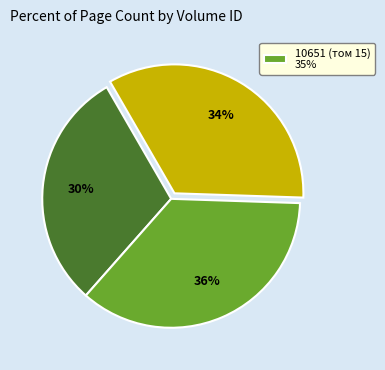

To the nearest percent, what is the difference between the largest and smallest slice percentages?

6%